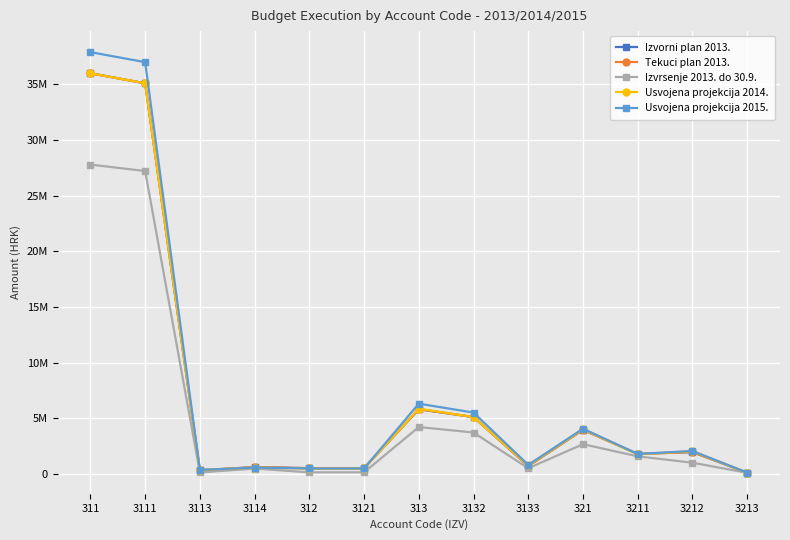

What is the spread (max minus min) of values at 3133?

305902.3